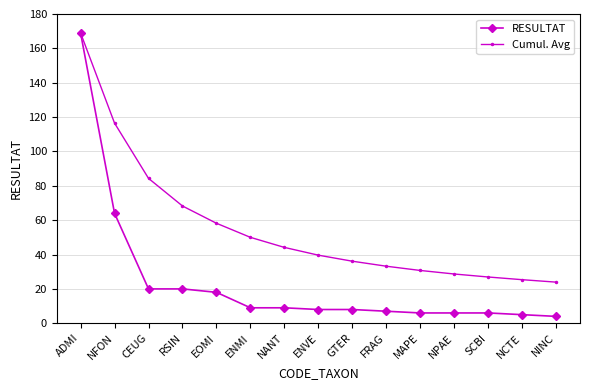

What is the highest value of the Cumul. Avg series?

169.0